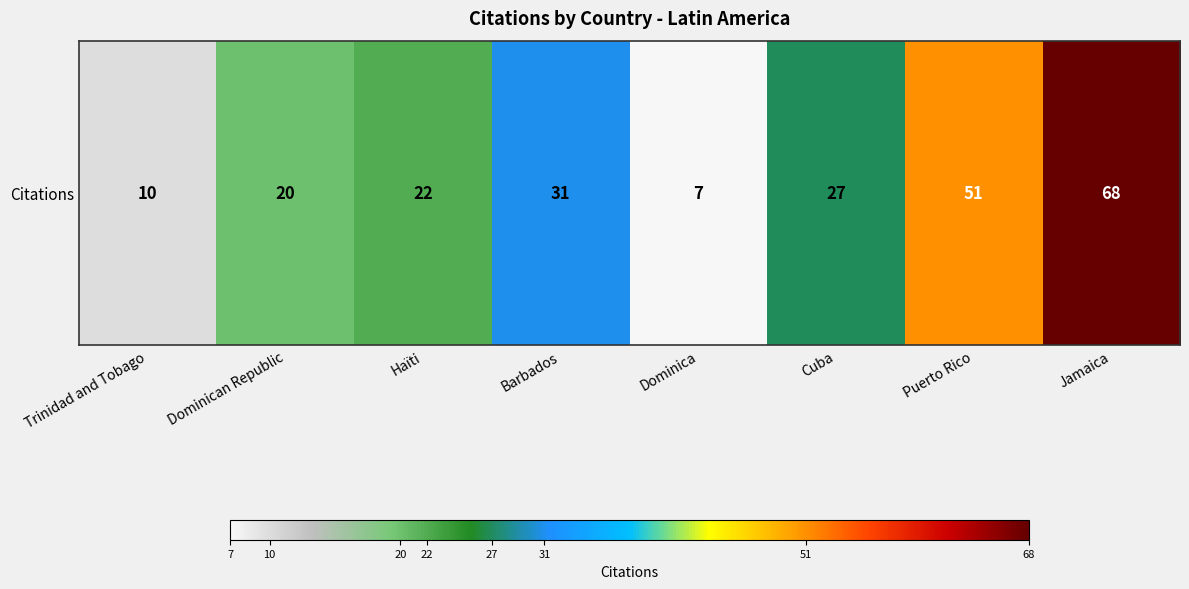

What is the sum of the values at Haïti and Dominican Republic?

42